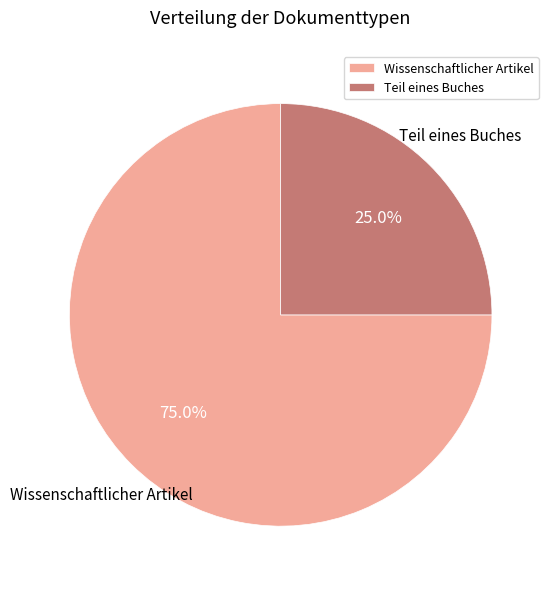

Which slice is the smallest?

Teil eines Buches